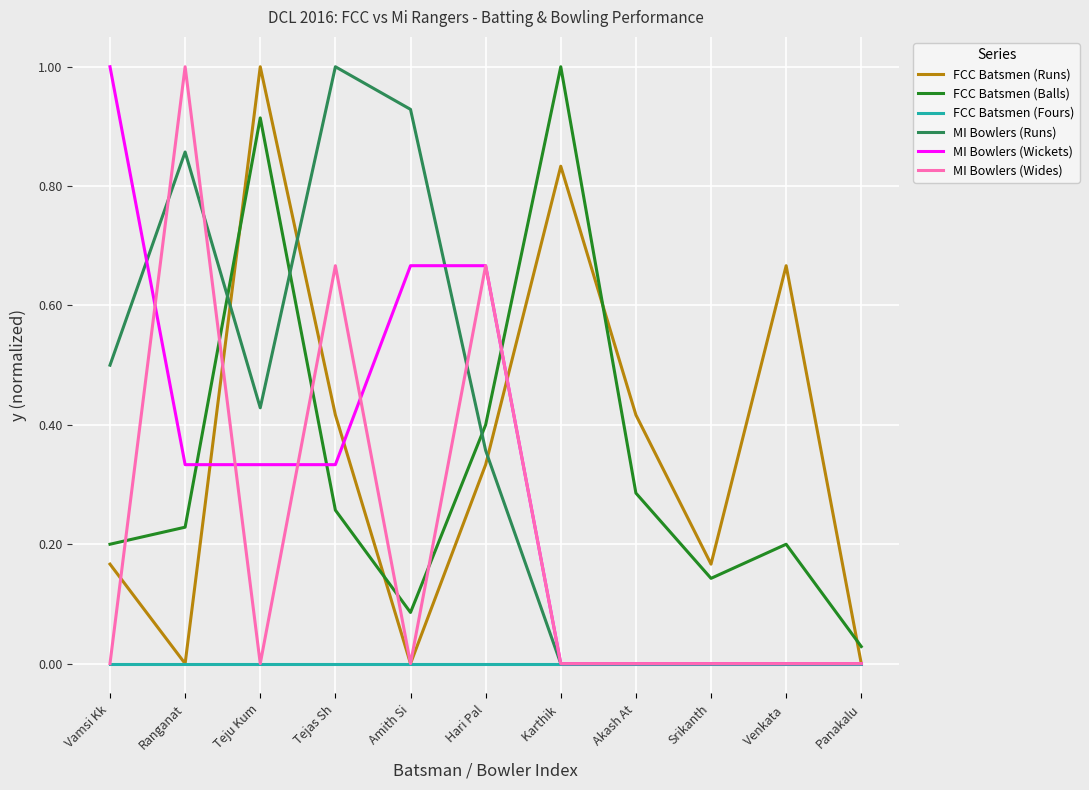

Where do FCC Batsmen (Balls) and MI Bowlers (Wides) first cross each other?

Vamsi Kk and Ranganat